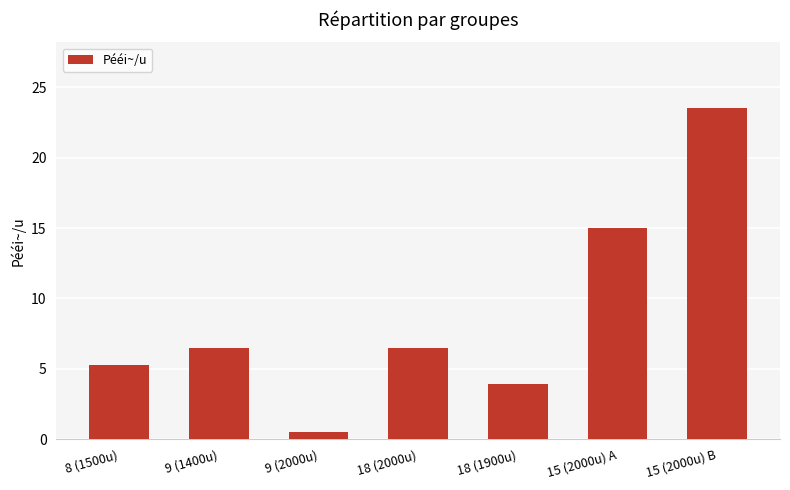

The chart shows a value of 5.3 at 8 (1500u). True or false?

True